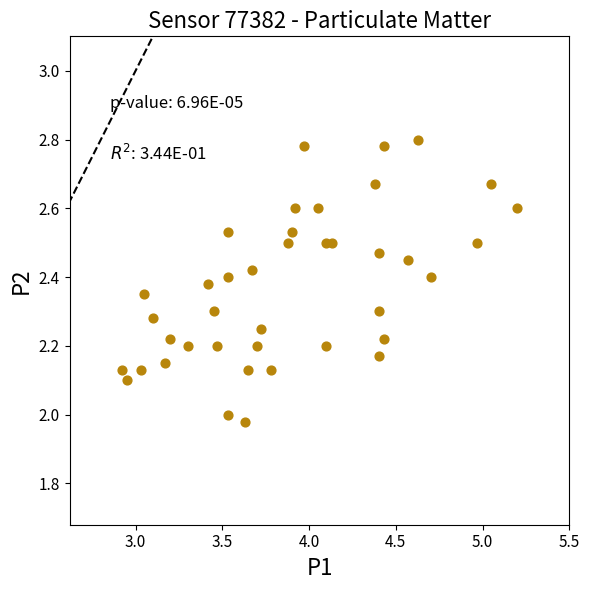

What is the range of Y values (max minus min)?

0.8